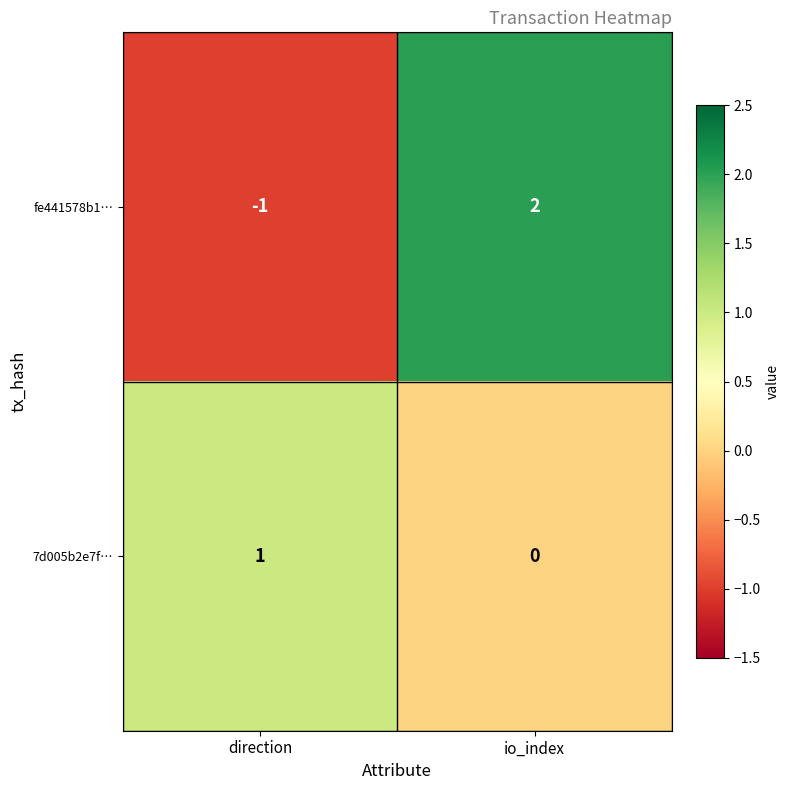

What is the difference between the maximum and minimum values in the fe441578b1… series?

3